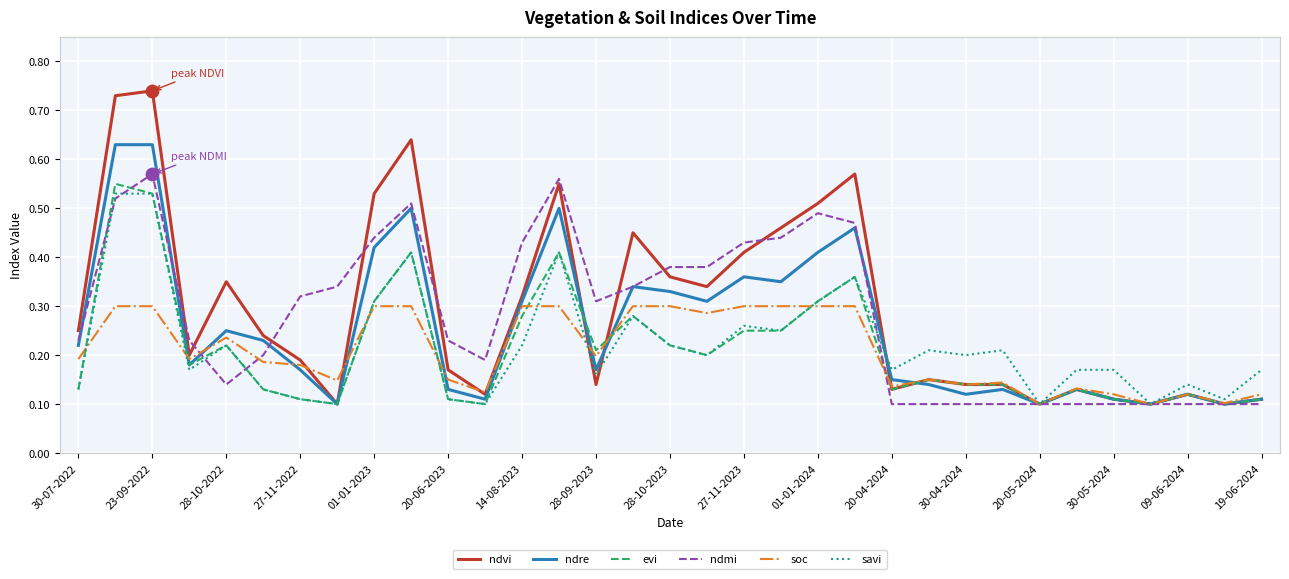

Which series has the largest range (max minus min)?

ndvi